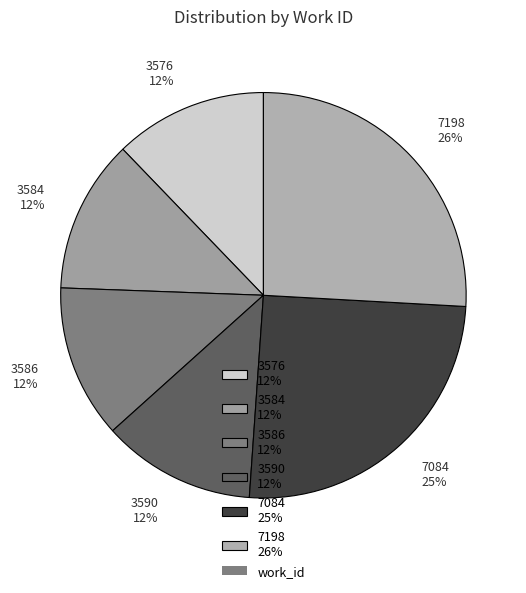

How many slices are in this pie chart?

6